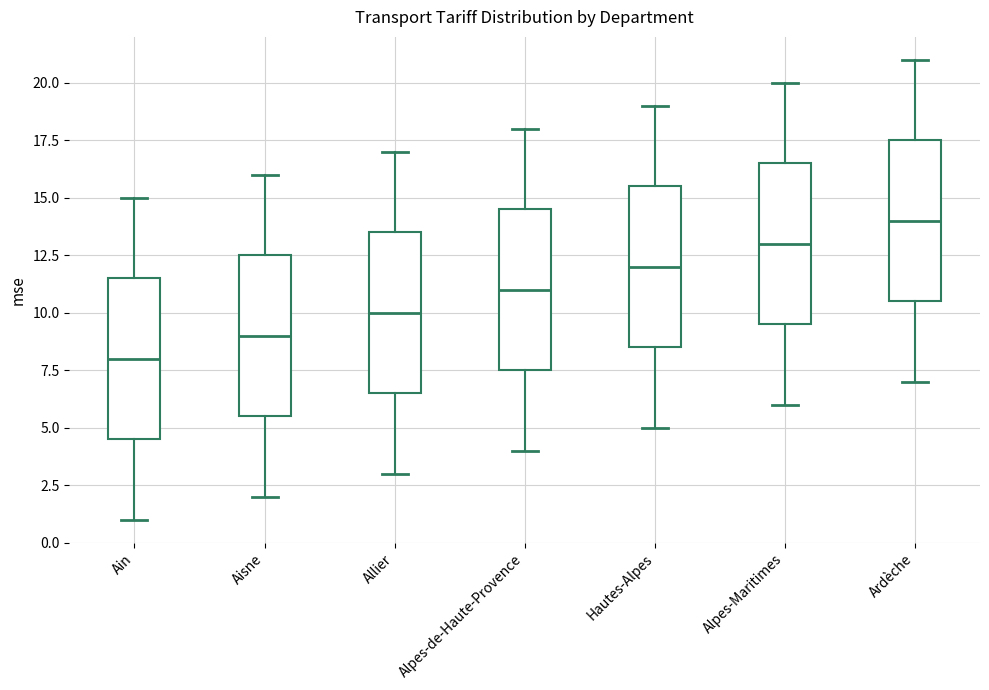

Where is the upper edge of the box for Allier on the y-axis? The values are not printed on the chart, so give them approximately, as read against the axis.

13.5